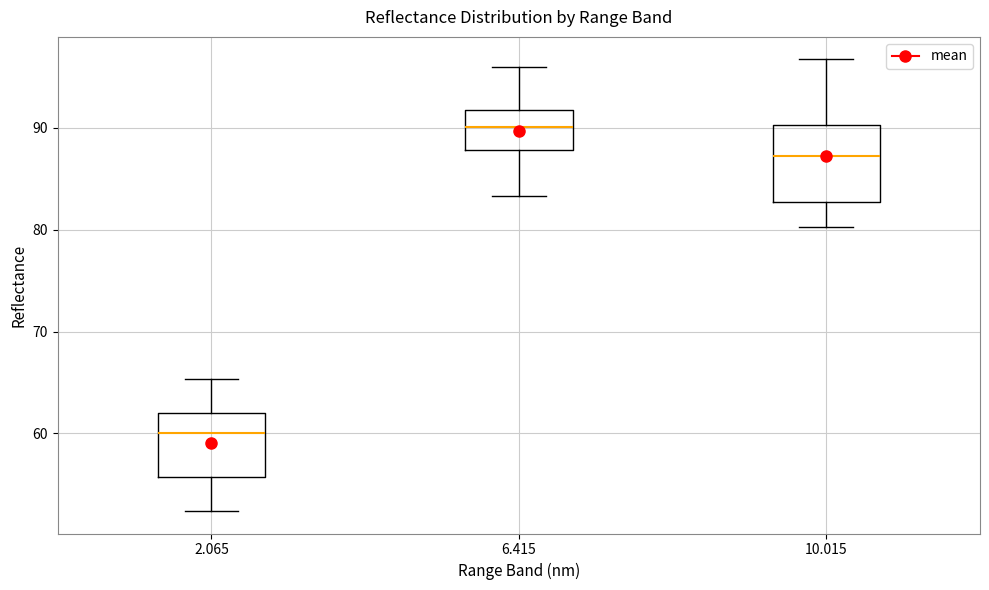

Comparing the boxes themselves (not the whiskers), which one is the tallest?

10.015